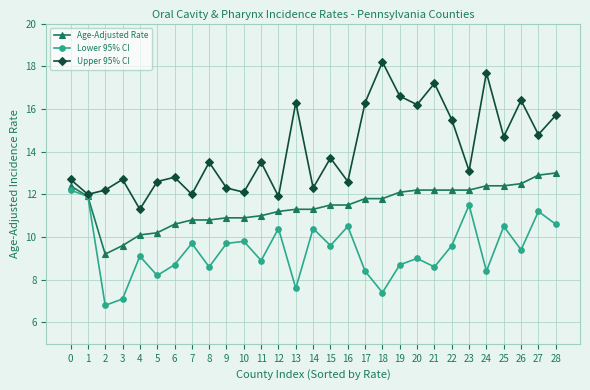

What is the value of the Upper 95% CI point at the 25th from the left?

17.7